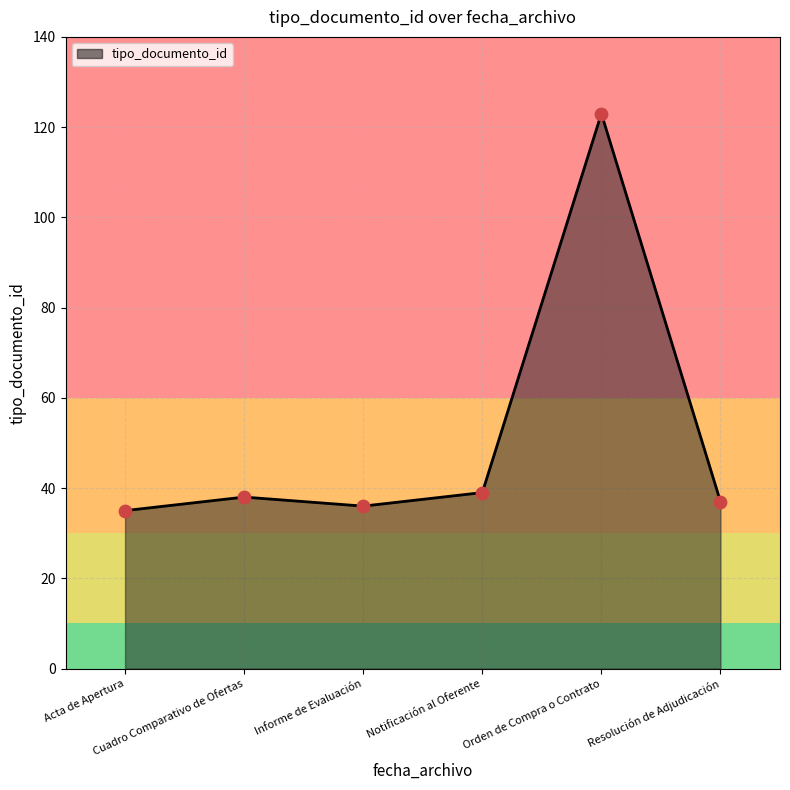

What is the change in value from Informe de Evaluación to Notificación al Oferente?

+3